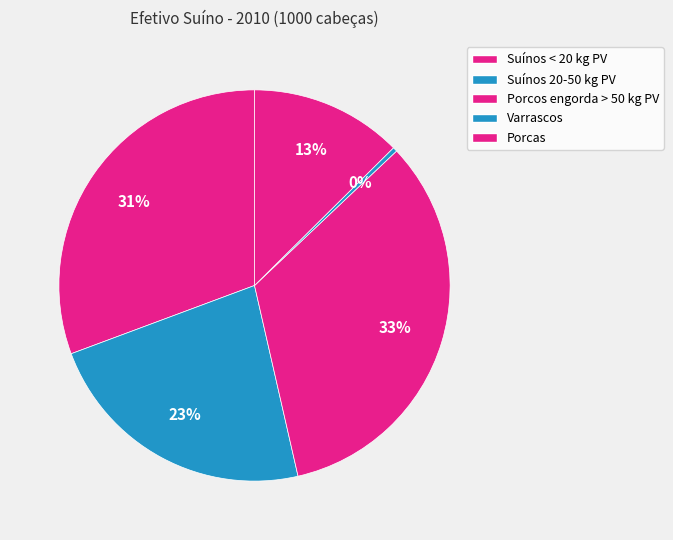

To the nearest percent, what is the average slice percentage?

20%